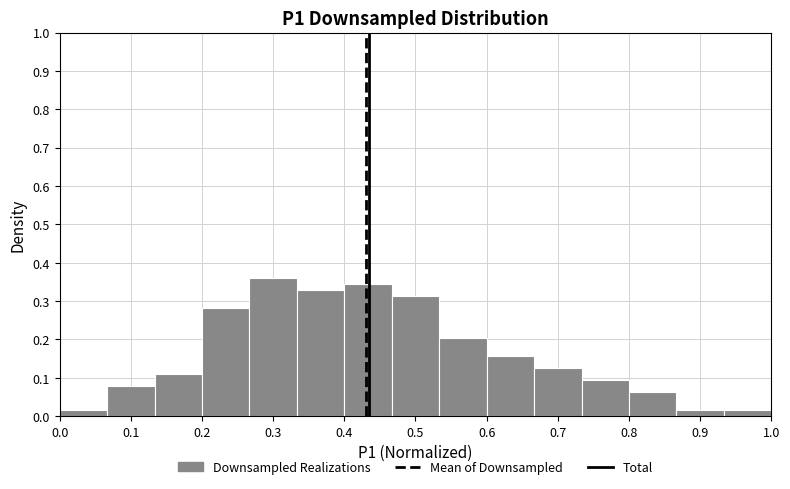

Reading left to right, transcribe this chart: for each bar, give the range it covers on the x-axis and its height. Neither the bar edges nor the heights are printed on the chart, so give them approximately, as read against the axes.

0.00 to 0.07: 0.02
0.07 to 0.13: 0.08
0.13 to 0.20: 0.11
0.20 to 0.27: 0.28
0.27 to 0.33: 0.36
0.33 to 0.40: 0.33
0.40 to 0.47: 0.34
0.47 to 0.53: 0.31
0.53 to 0.60: 0.20
0.60 to 0.67: 0.16
0.67 to 0.73: 0.13
0.73 to 0.80: 0.09
0.80 to 0.87: 0.06
0.87 to 0.93: 0.02
0.93 to 1.00: 0.02